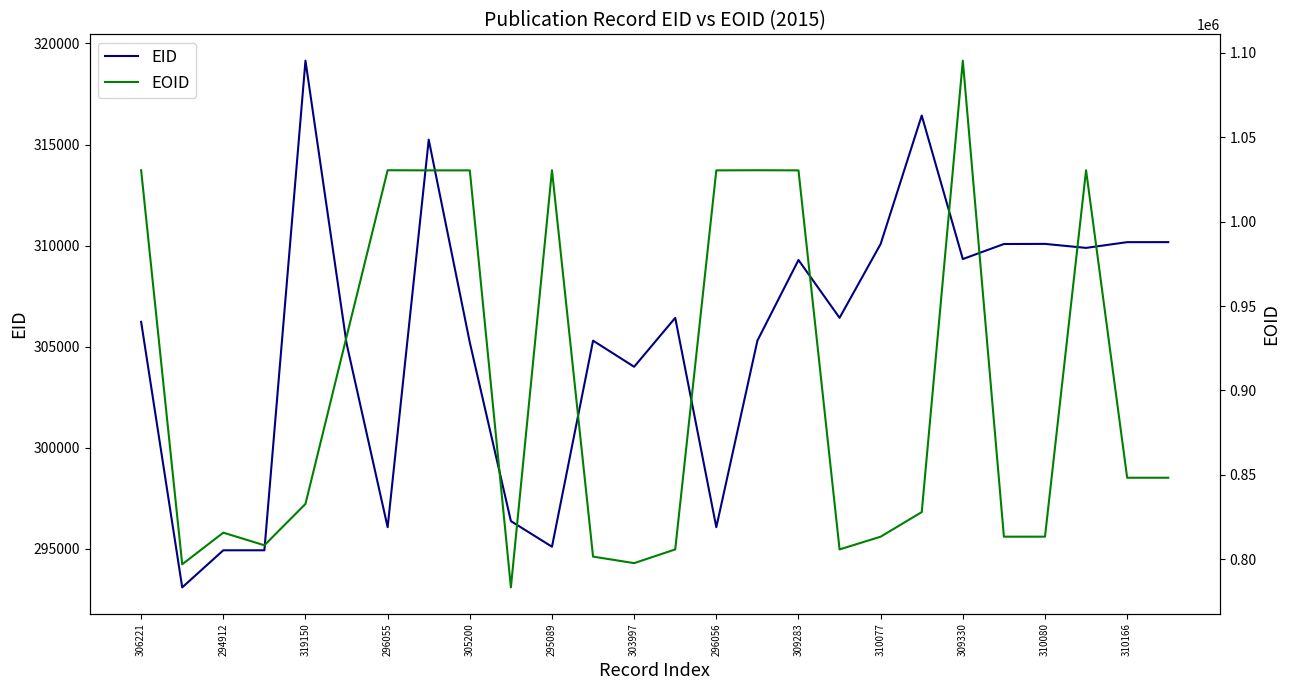

True or false: EOID and EID cross at least once.

False